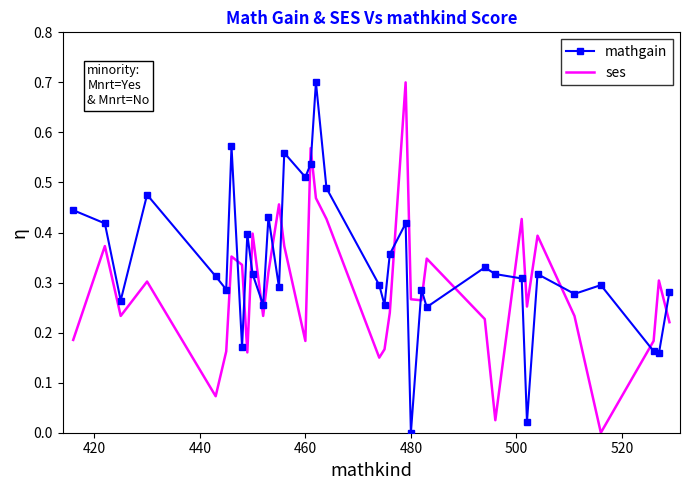

Rank the series by their average value, from lowest to highest.

ses, mathgain